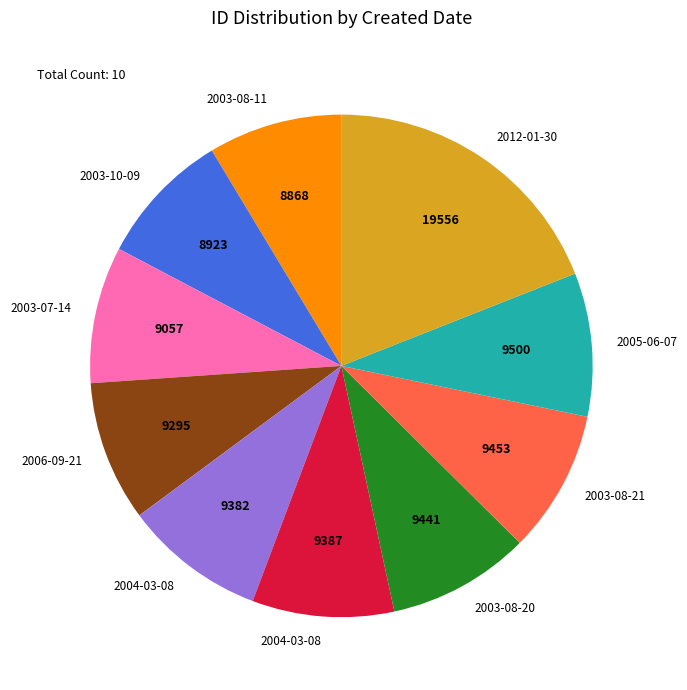

Does any single category account for the majority?

No